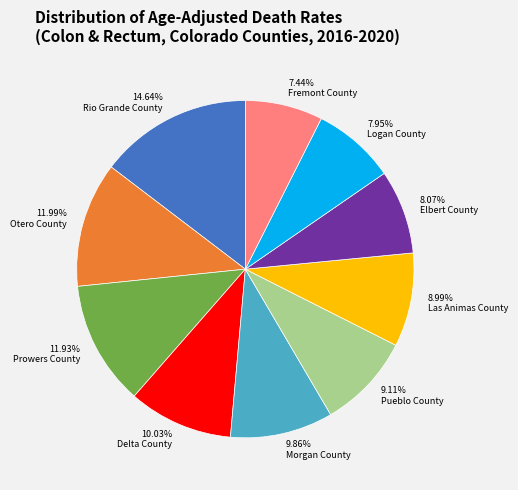

Is there any slice that represents more than half of the pie?

No